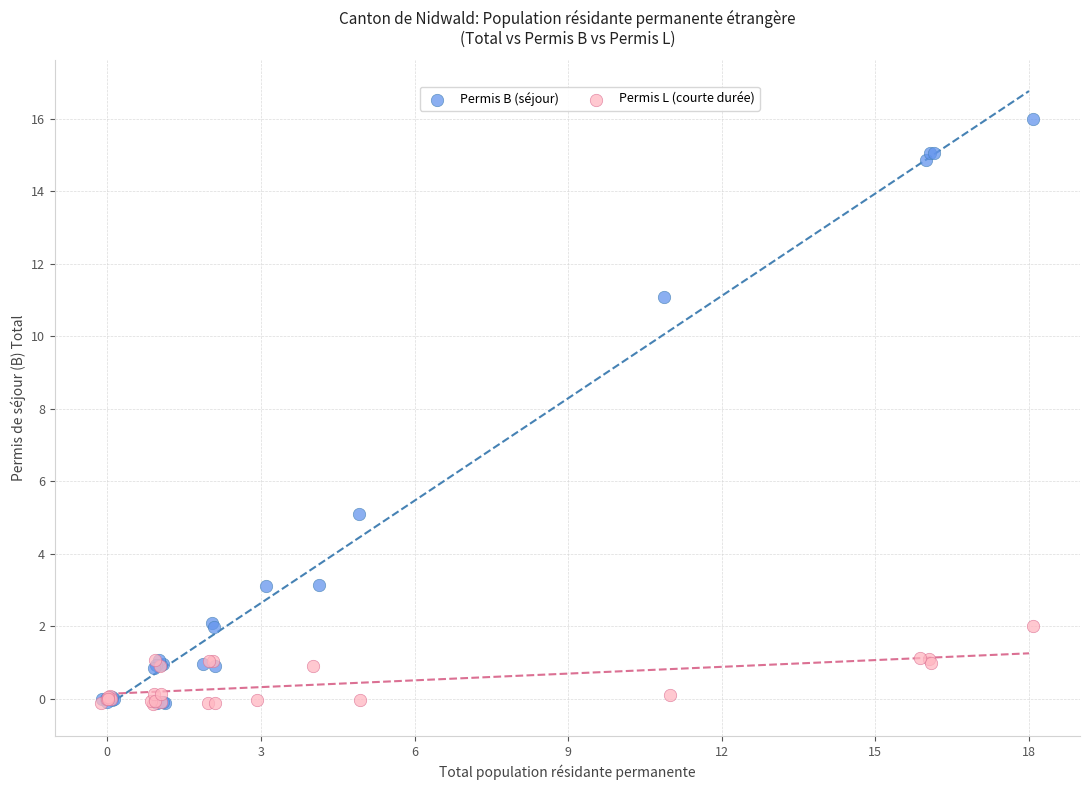

What are all the series names shown in the legend?

Permis B (séjour), Permis L (courte durée)